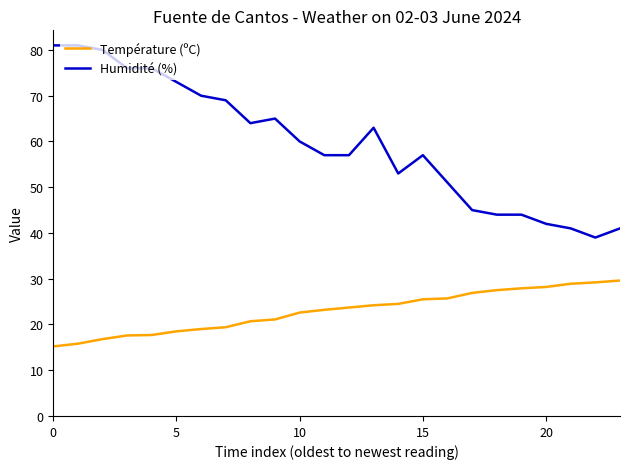

What is the difference between the maximum and minimum values in the Humidité (%) series?

42.0